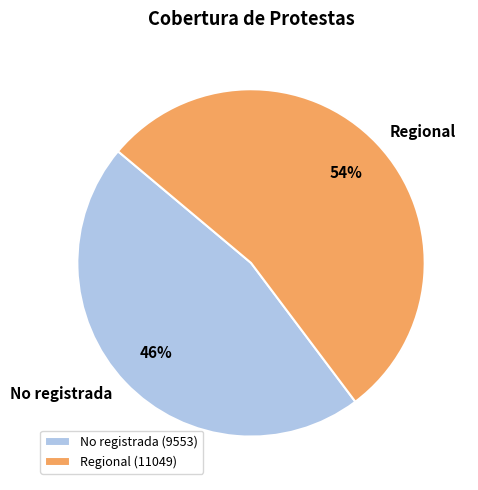

Approximately how many times larger is the value at No registrada compared to Regional?

0.9